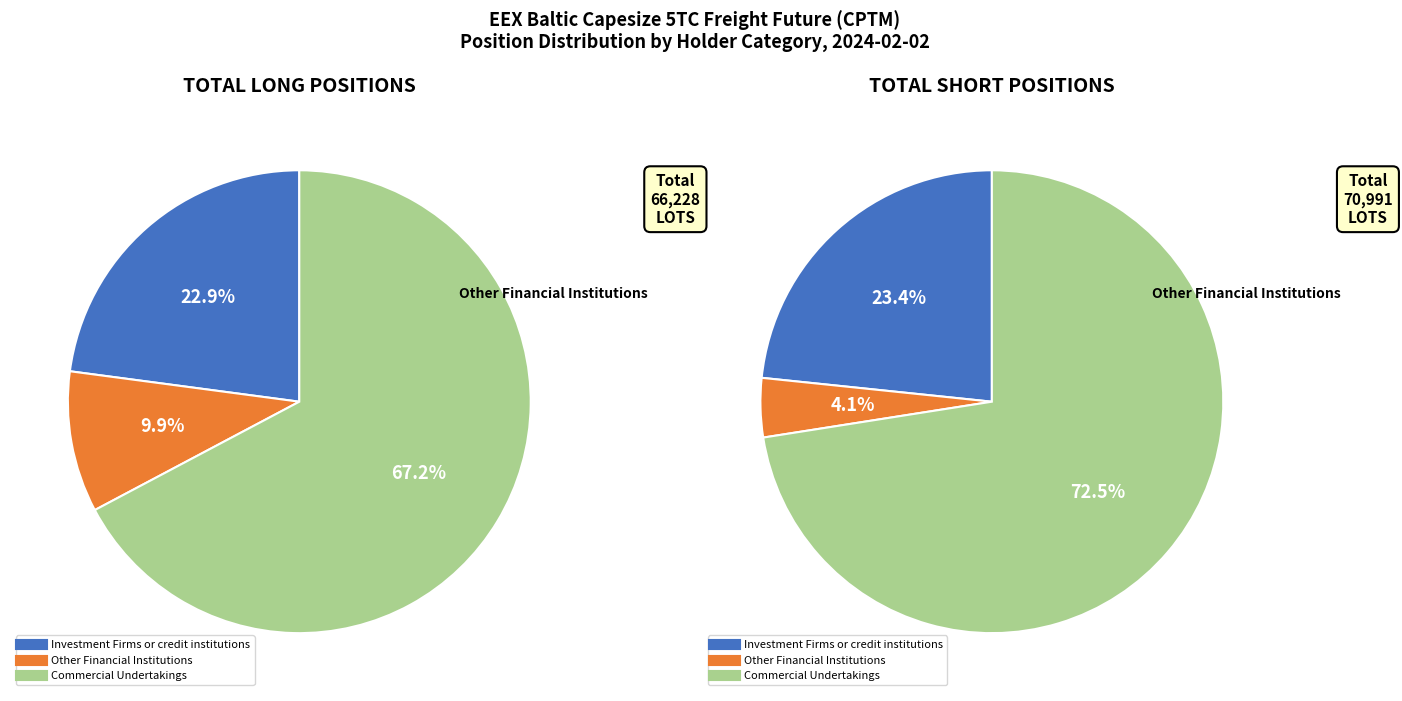

What is the majority slice?

Commercial Undertakings